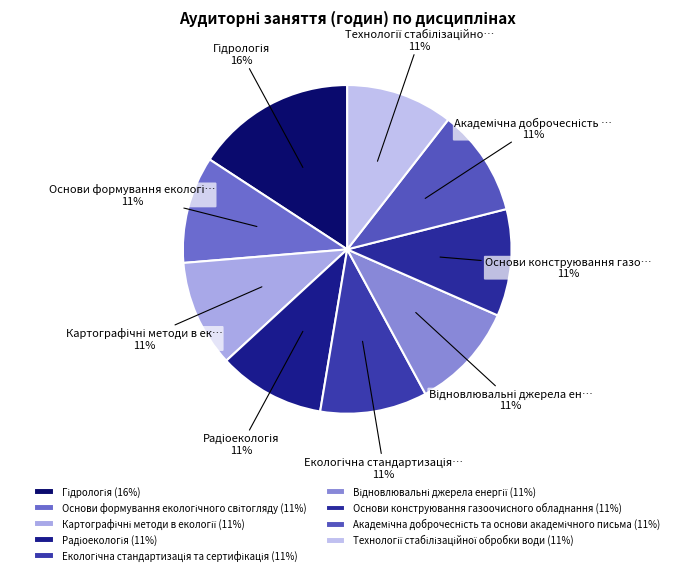

Is there any slice that represents more than half of the pie?

No